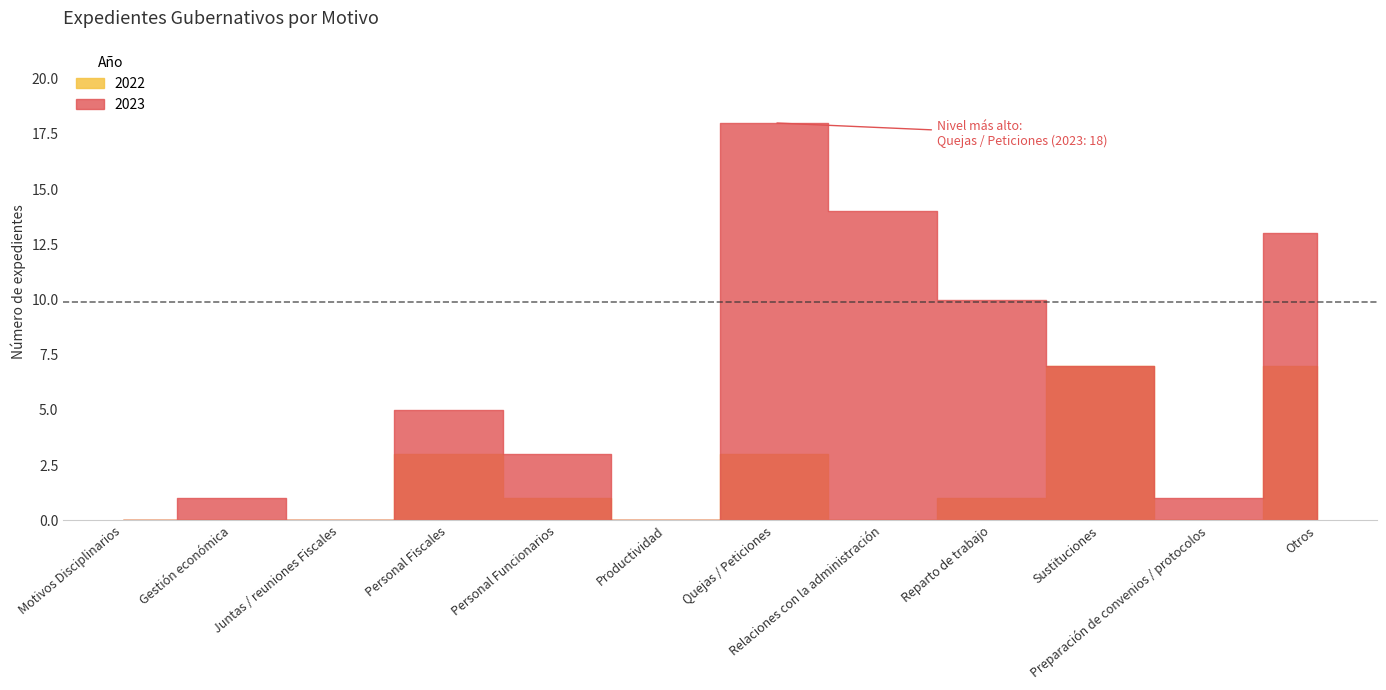

What are all the series names shown in the legend?

2022, 2023